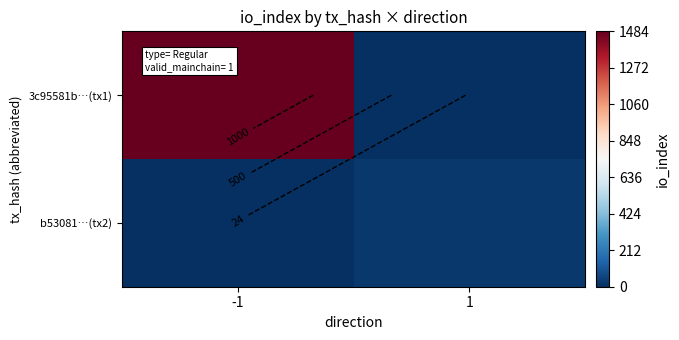

Which series has the largest range (max minus min)?

3c95581b…(tx1)